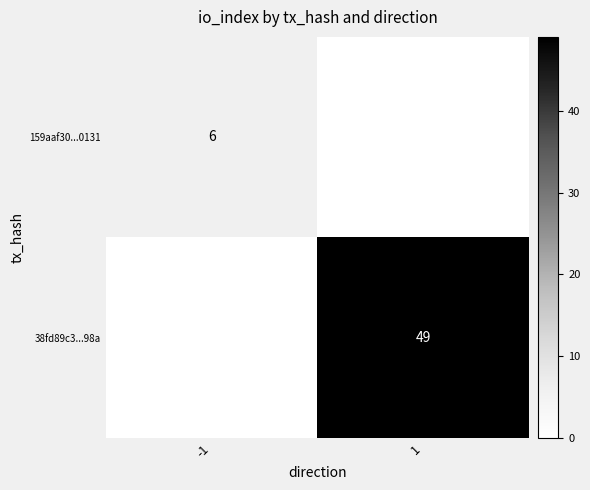

The value of 38fd89c3...98a at 1 is 70. True or false?

False